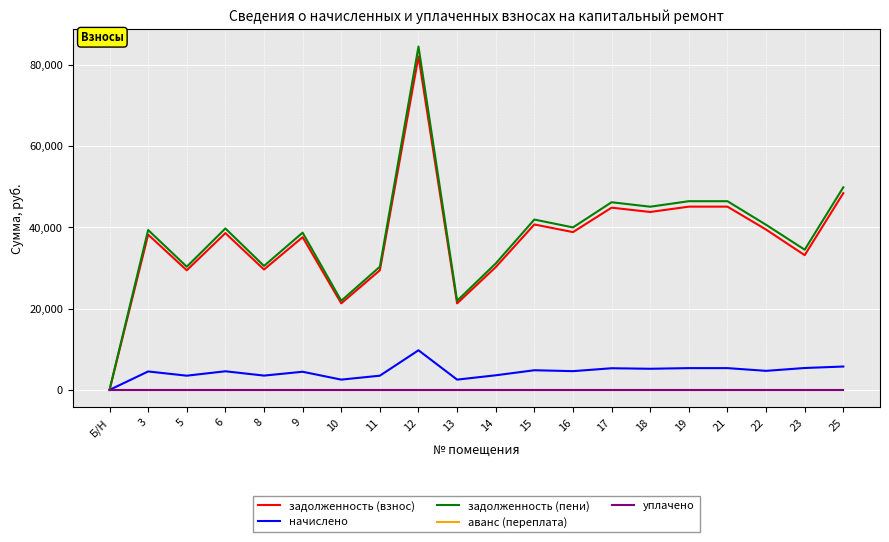

What is the total value across all series at 21?

96863.0